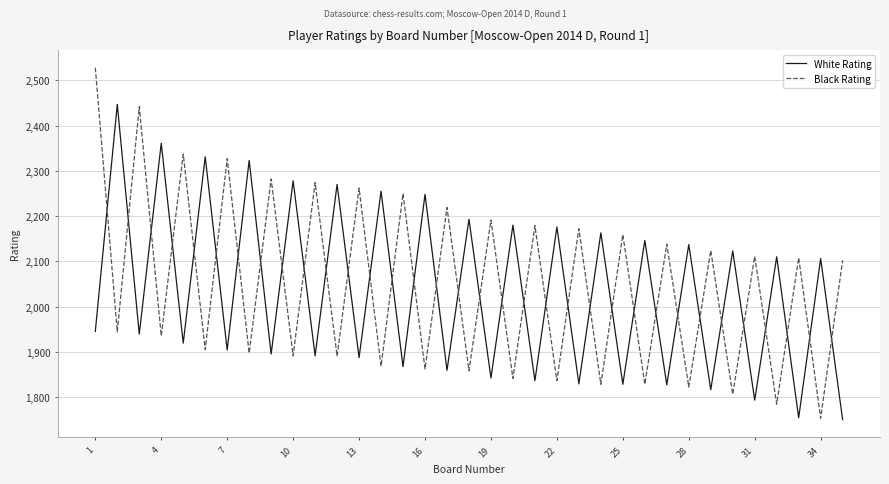

How many interior local peaks does the Black Rating series have?

16